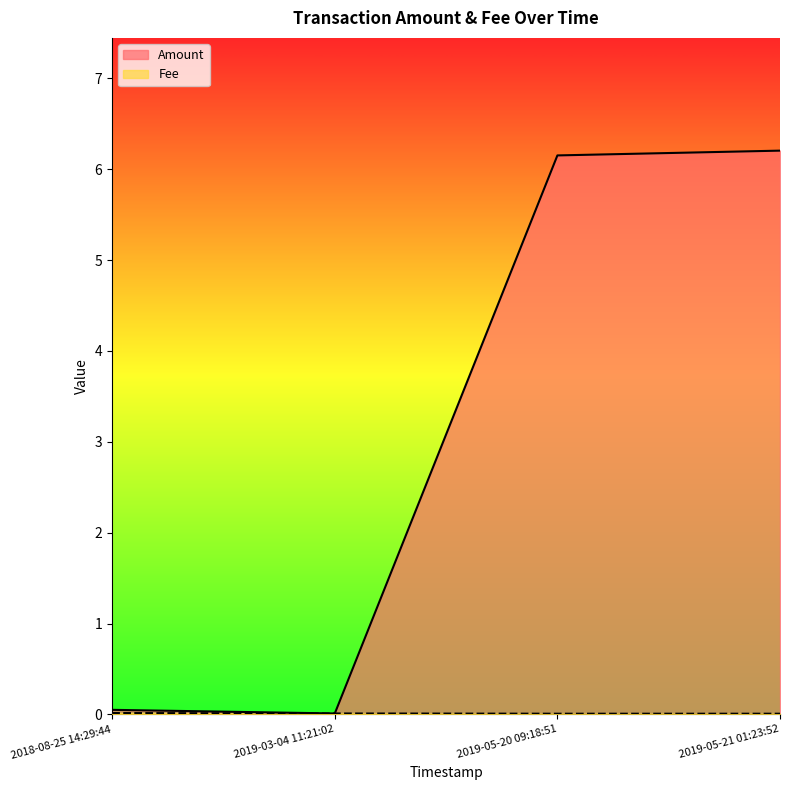

Which series changed the most between 2018-08-25 14:29:44 and 2019-05-21 01:23:52?

Amount